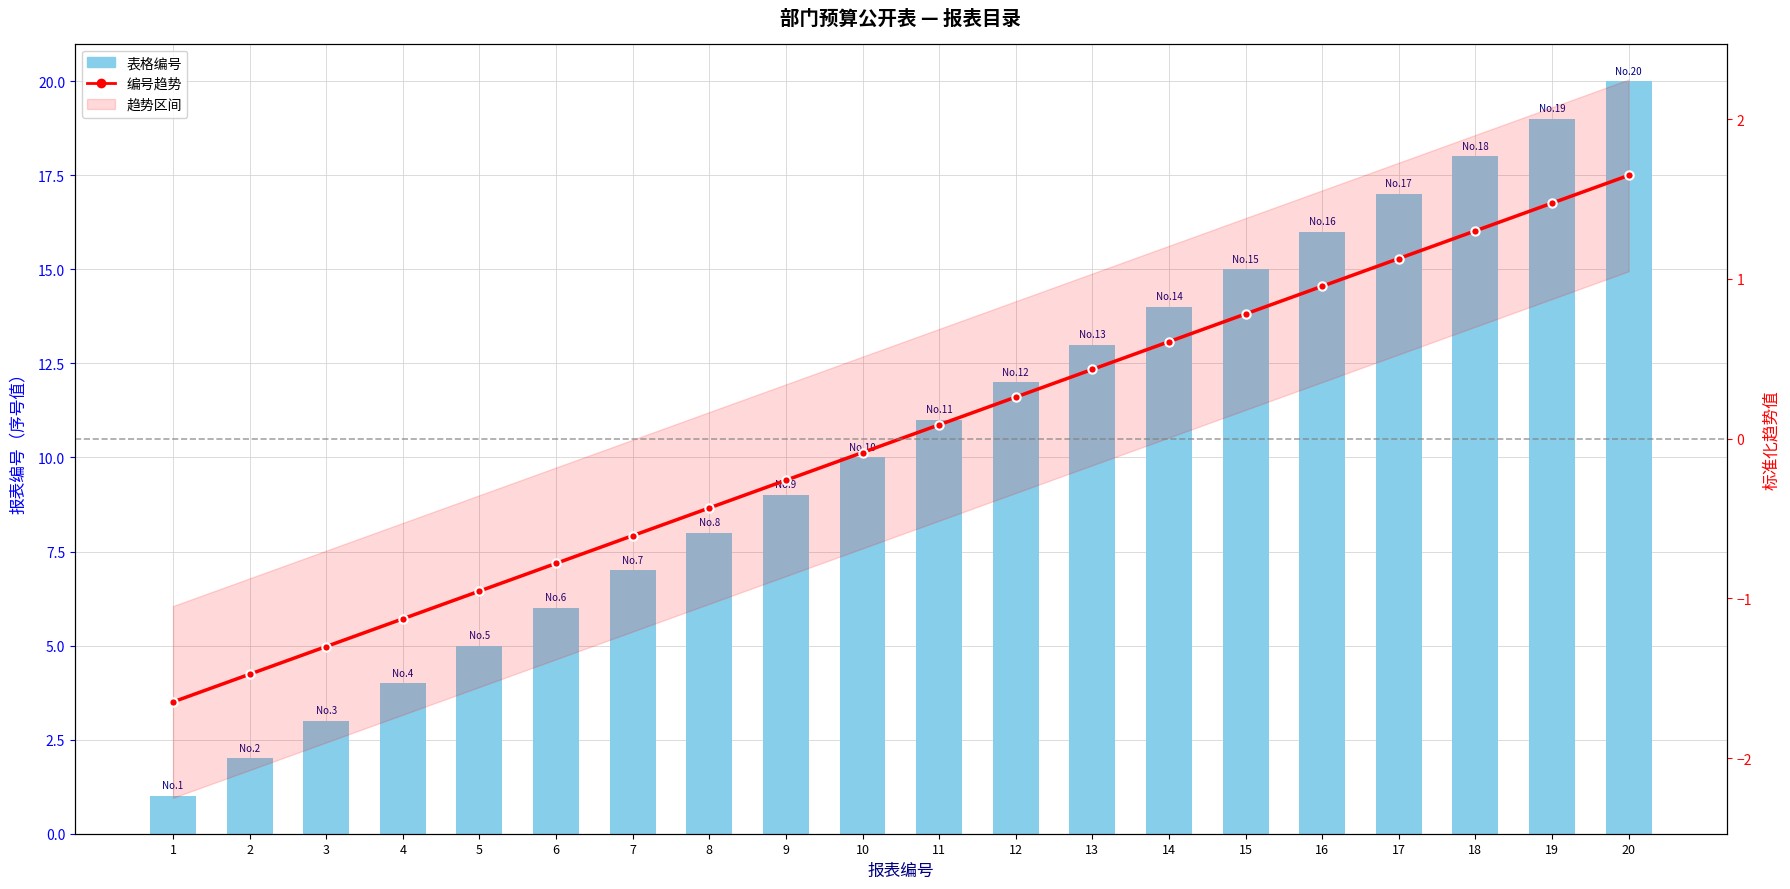

Rank the series by their average value, from highest to lowest.

表格编号, 编号趋势